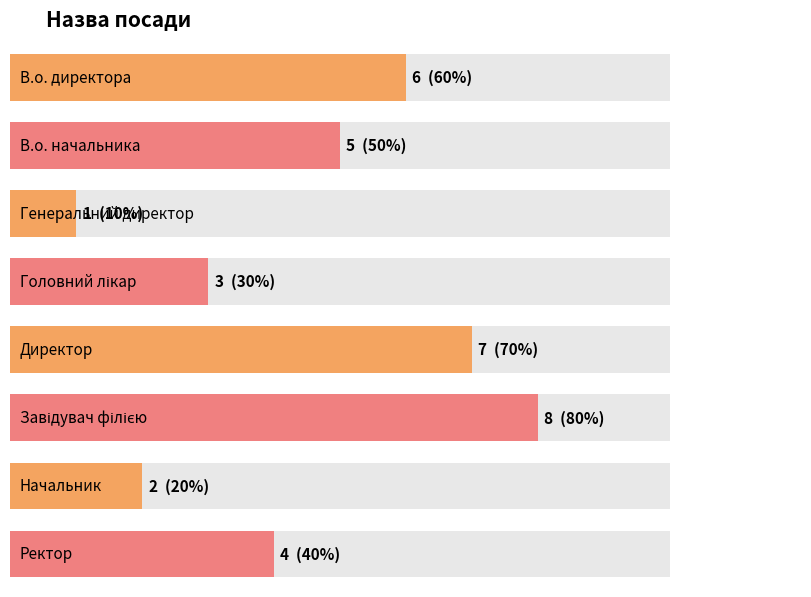

The value at Директор is 7. True or false?

True